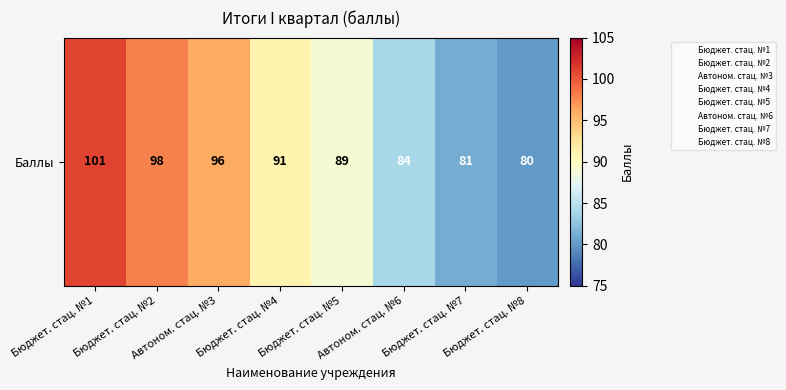

What is the change in value from Автоном. стац. №6 to Бюджет. стац. №8?

-4